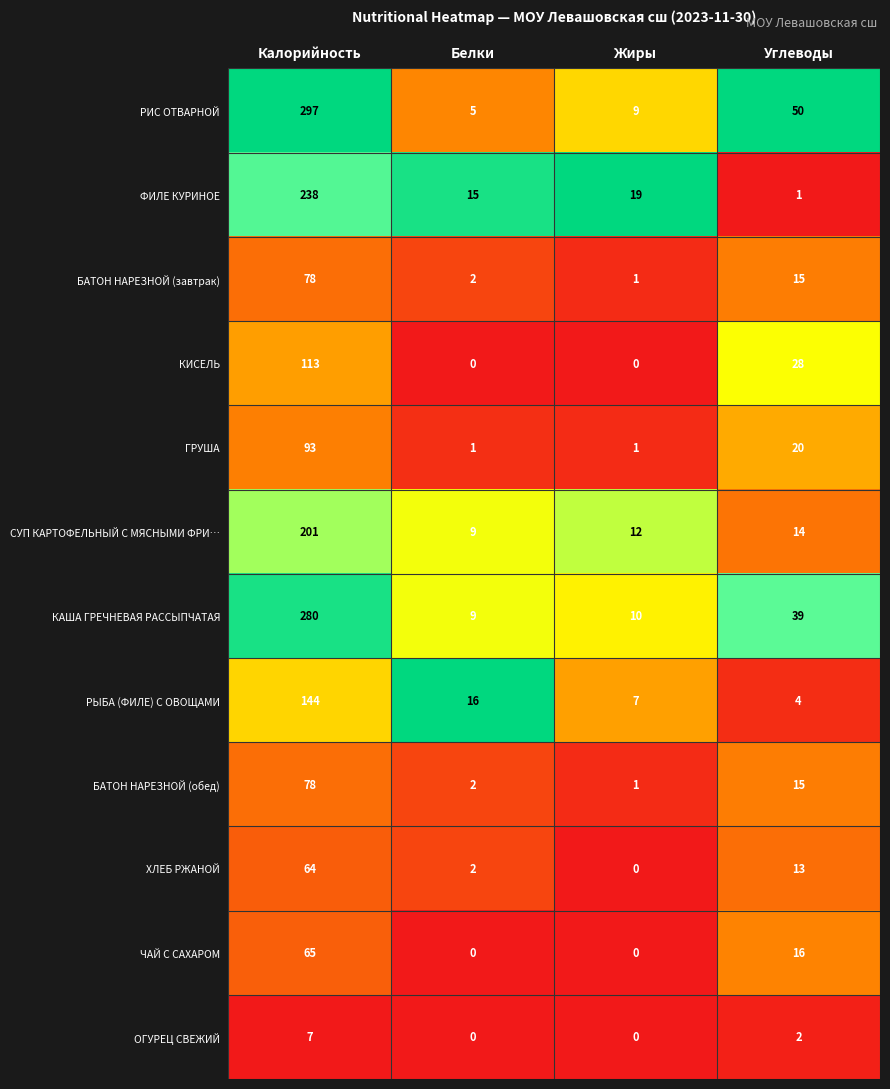

True or false: КИСЕЛЬ has a value of 0 at Жиры.

True